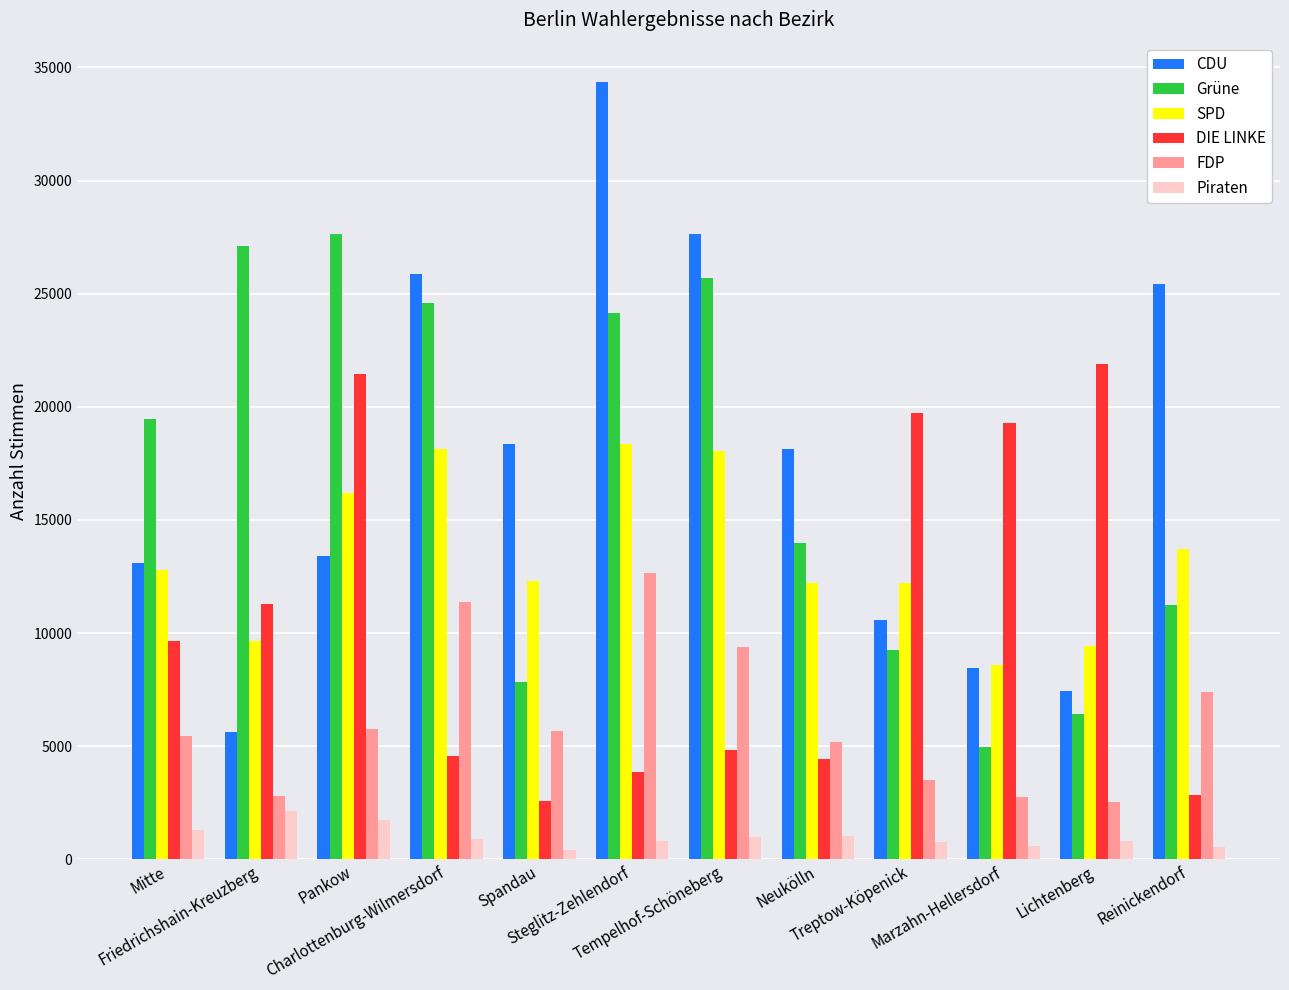

What is the highest value of the DIE LINKE series?

21912